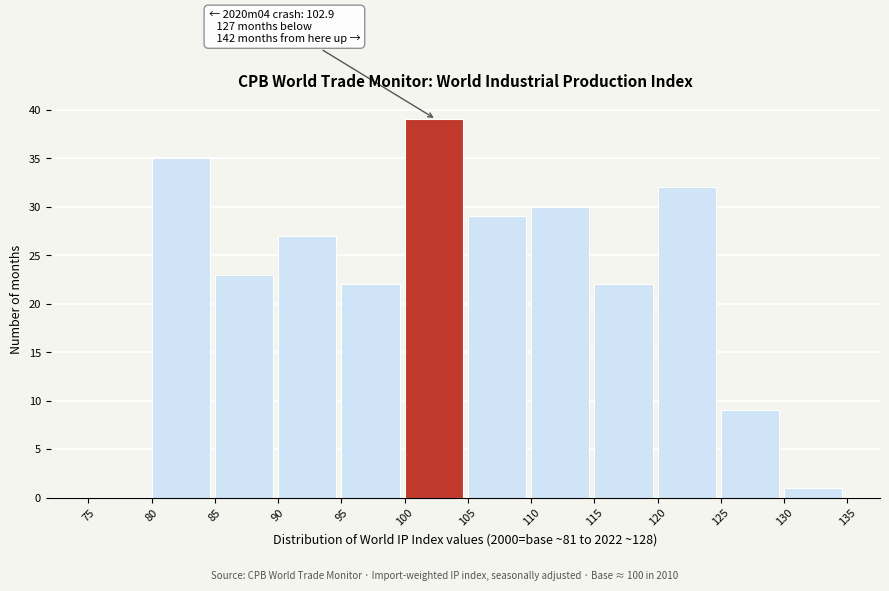

Over which range of the x-axis is the bar tallest?

100 to 105